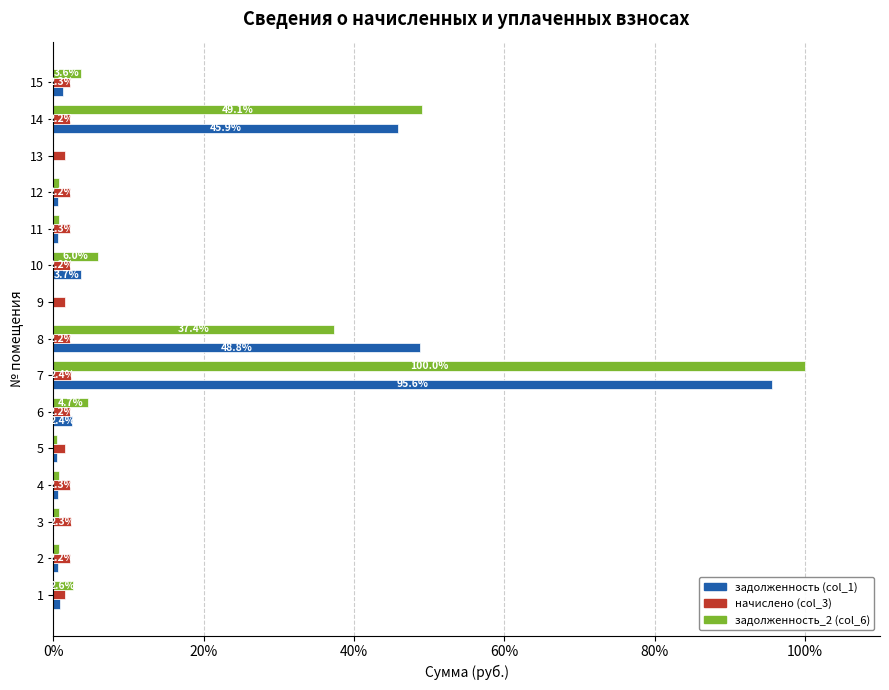

Which series has the largest total across all categories?

задолженность_2 (col_6)